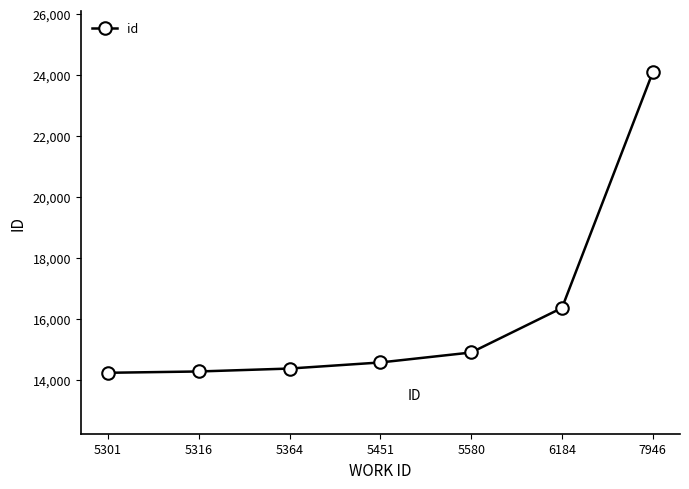

True or false: the data shows 23006 at 5364.

False